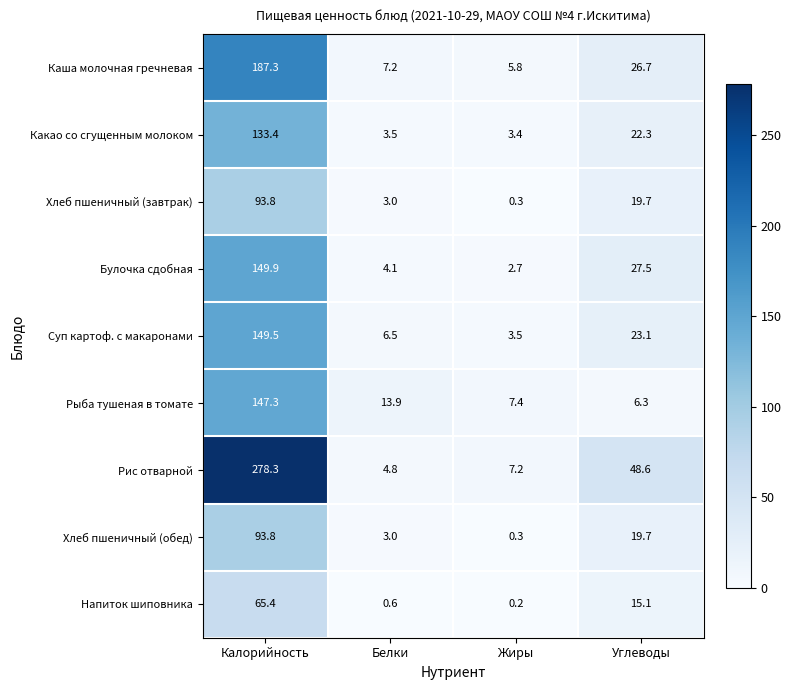

What is the total value across all series at Белки?

46.6